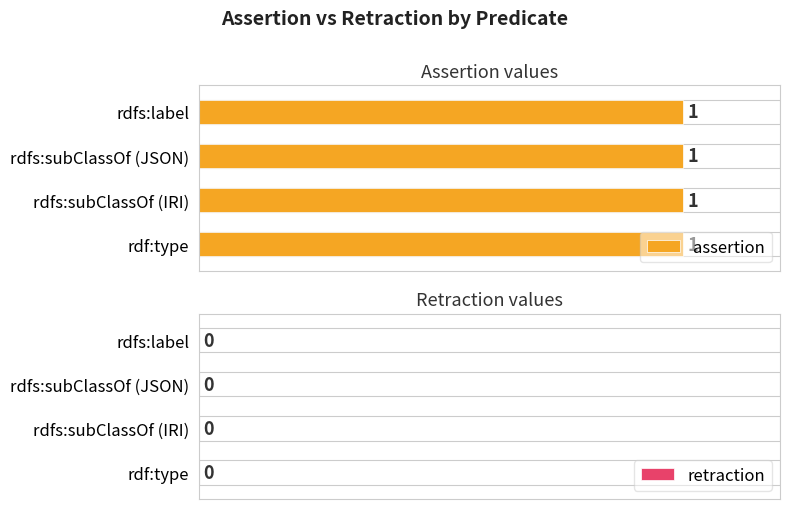

What is the value of the assertion bar at the 3rd from the left?

1